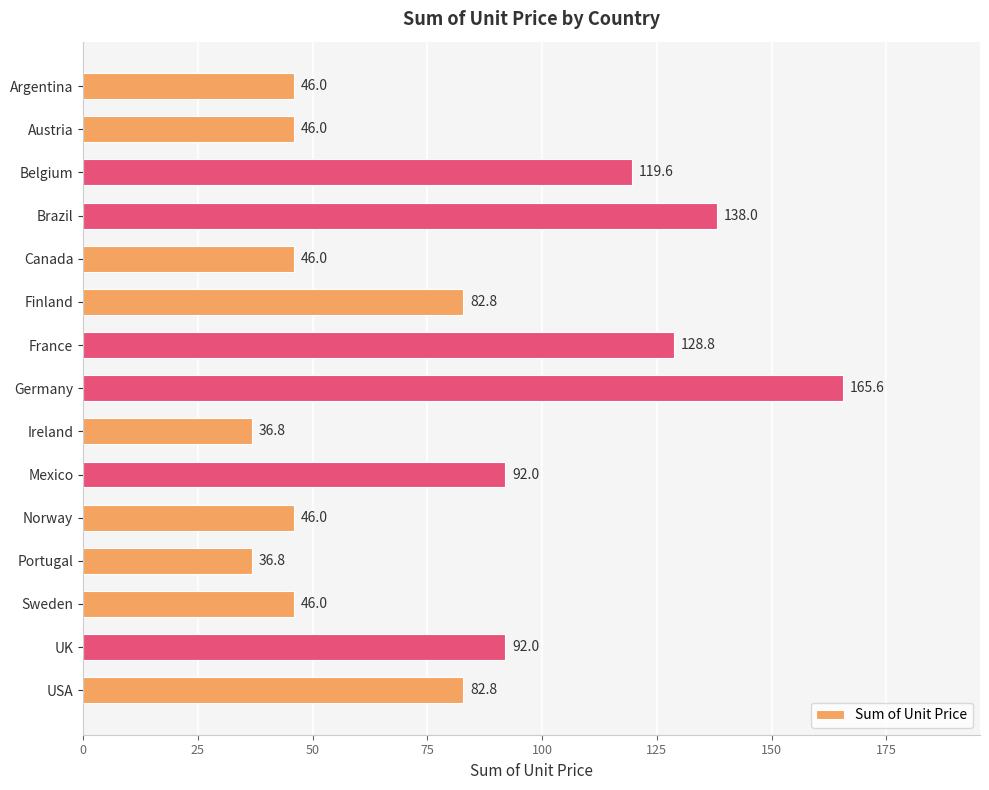

What is the value of the 3rd bar from the top?

119.6